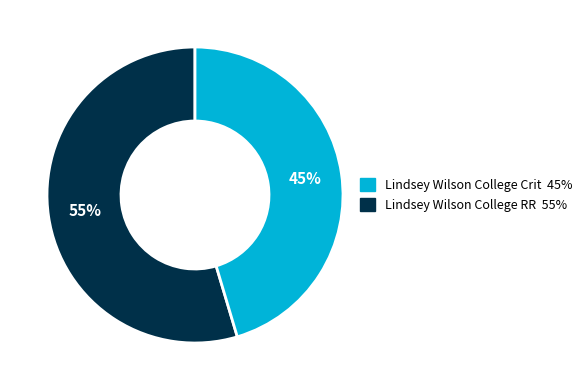

To the nearest percent, what is the average slice percentage?

50%